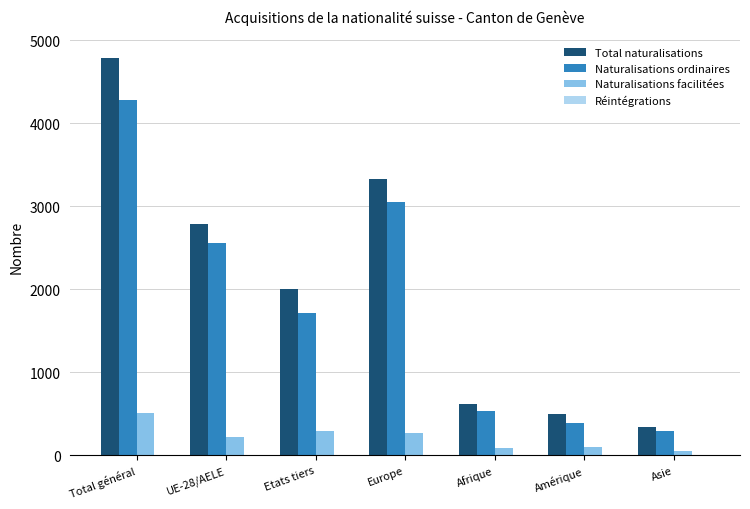

How many distinct data groups are displayed?

4